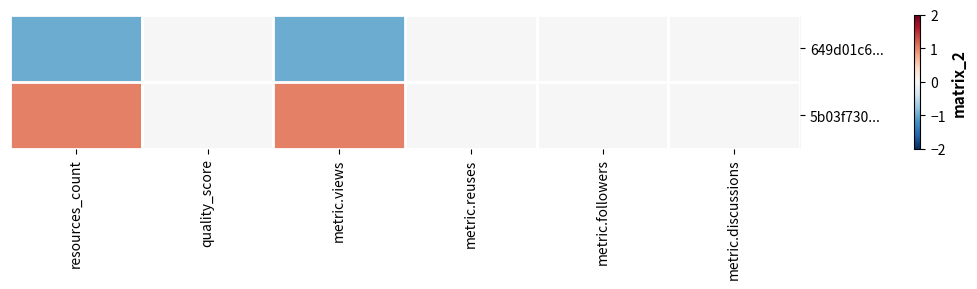

At how many categories does at least one series exceed 0?

2